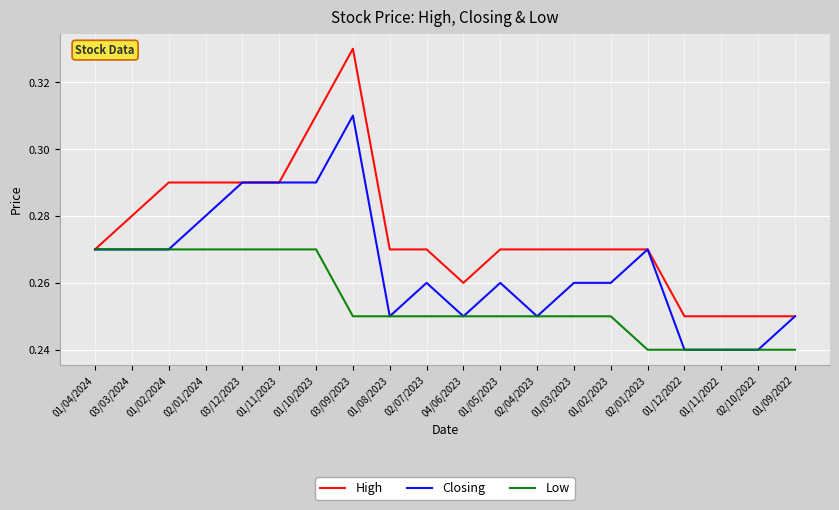

At which category is the sum across all series the highest?

03/09/2023